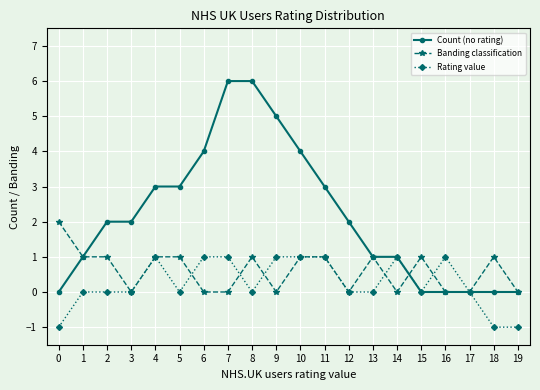

What is the spread (max minus min) of values at 4?

2